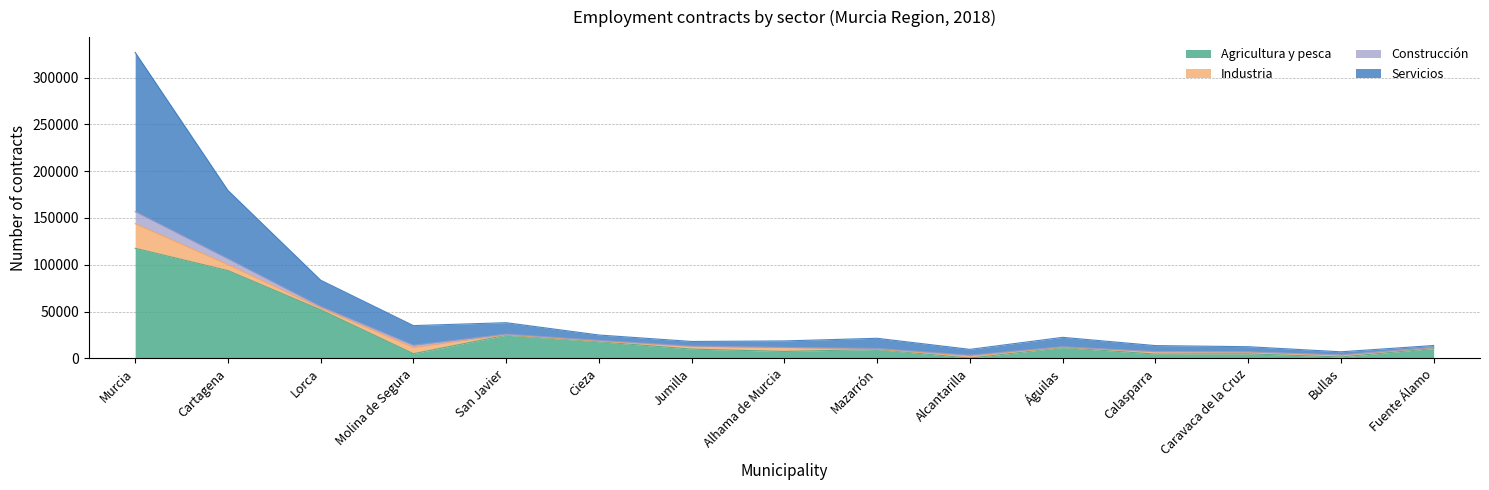

What is the difference between the Construcción values at Cieza and Alhama de Murcia?

6317